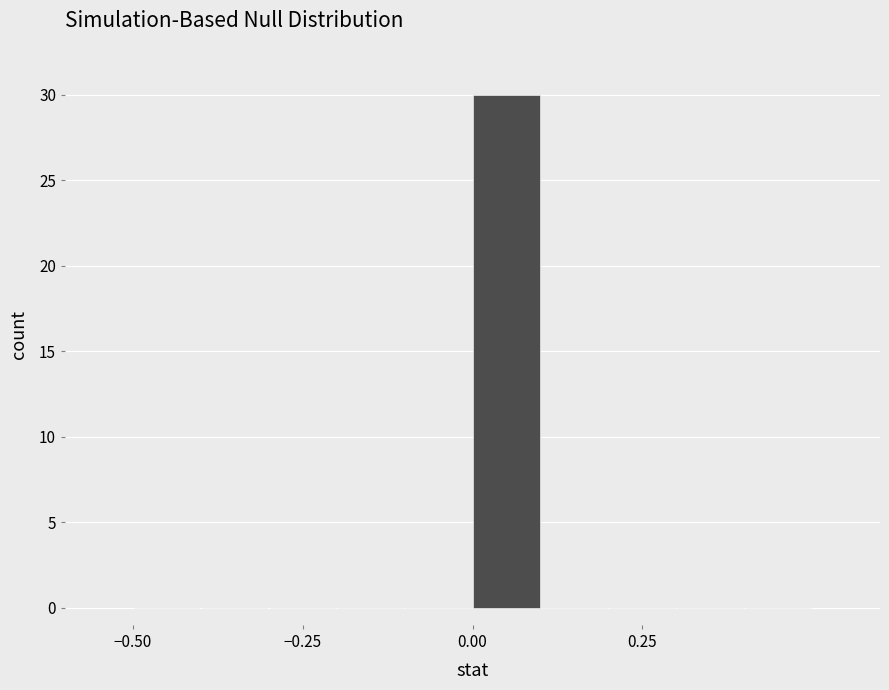

Around what value on the x-axis is the tallest bar? Give the approximate position of its centre, as read against the axis.

0.05